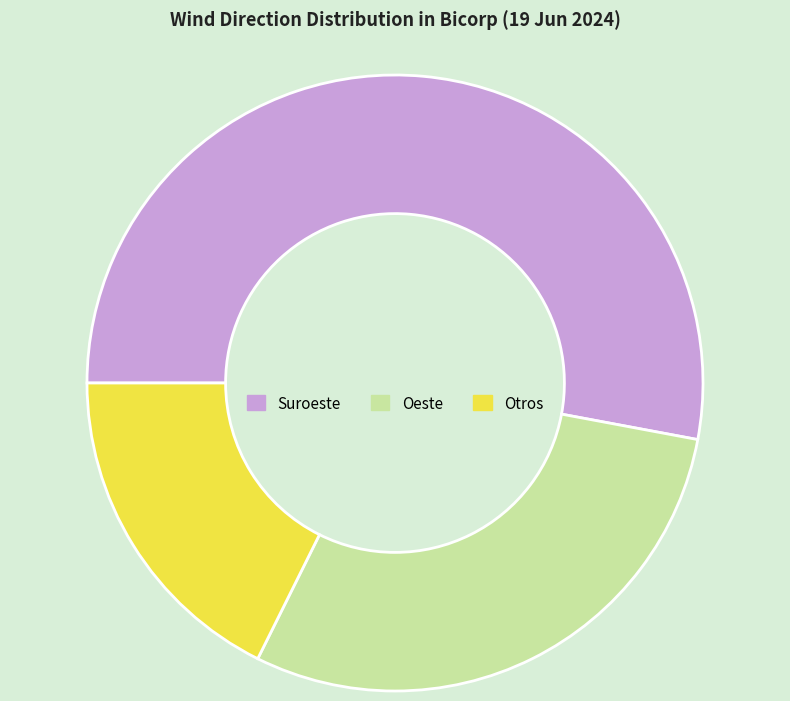

True or false: Suroeste accounts for 39% of the total.

False